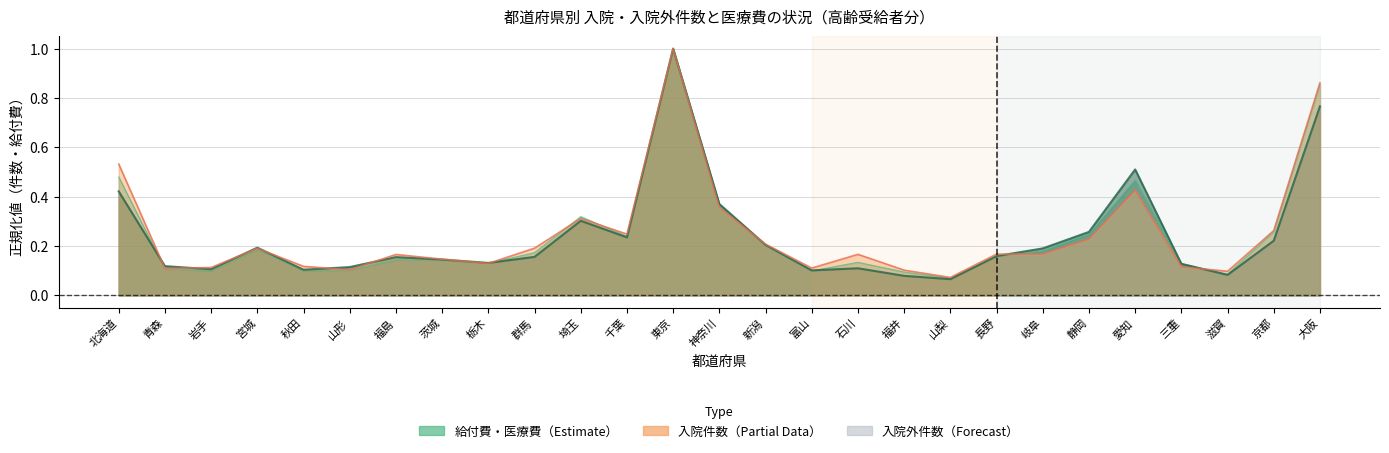

At which category does 総医療費 reach its first local valley?

岩手